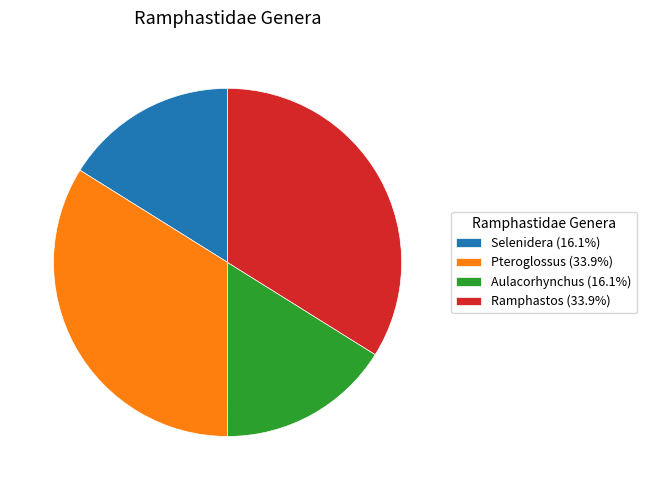

Do Selenidera (16.1%) and Aulacorhynchus (16.1%) together represent more than half of the pie?

No